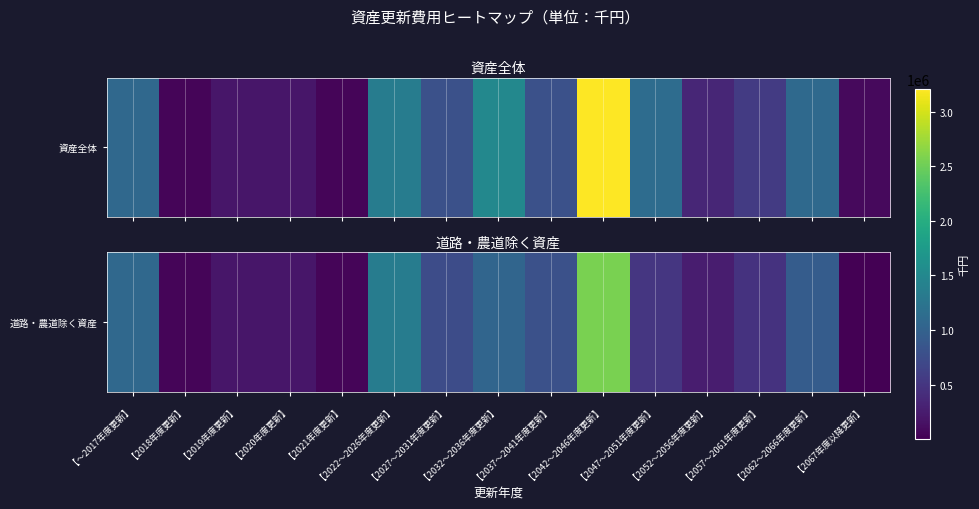

List the labels in order of value, smallest first.

【2067年度以降更新】, 【2021年度更新】, 【2018年度更新】, 【2019年度更新】, 【2020年度更新】, 【2052～2056年度更新】, 【2057～2061年度更新】, 【2047～2051年度更新】, 【2027～2031年度更新】, 【2037～2041年度更新】, 【2062～2066年度更新】, 【2032～2036年度更新】, 【～2017年度更新】, 【2022～2026年度更新】, 【2042～2046年度更新】